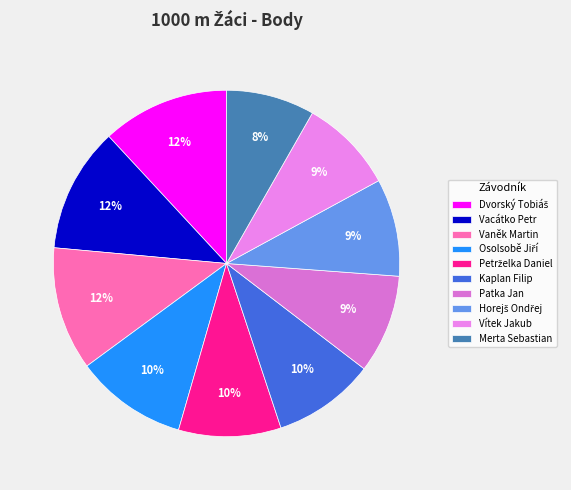

Count the number of slices in the pie.

10